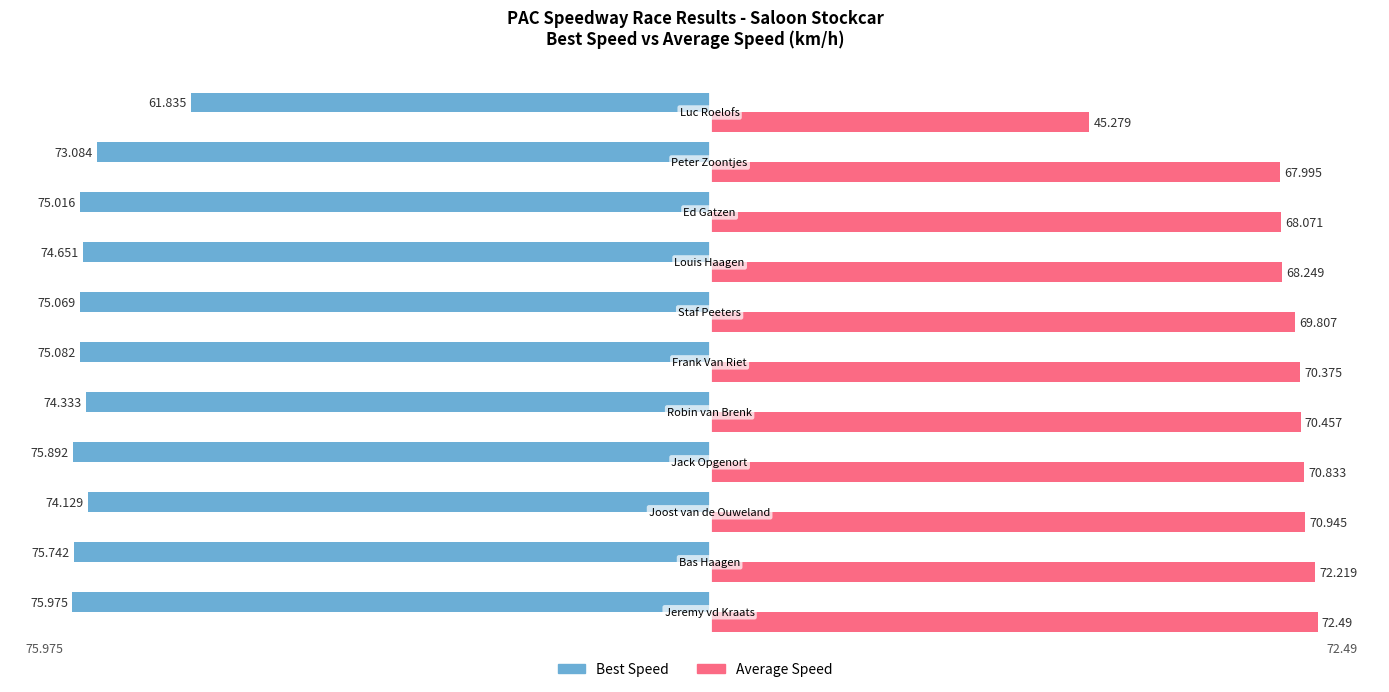

List the series in order of their overall mean, lowest first.

Best Speed, Average Speed